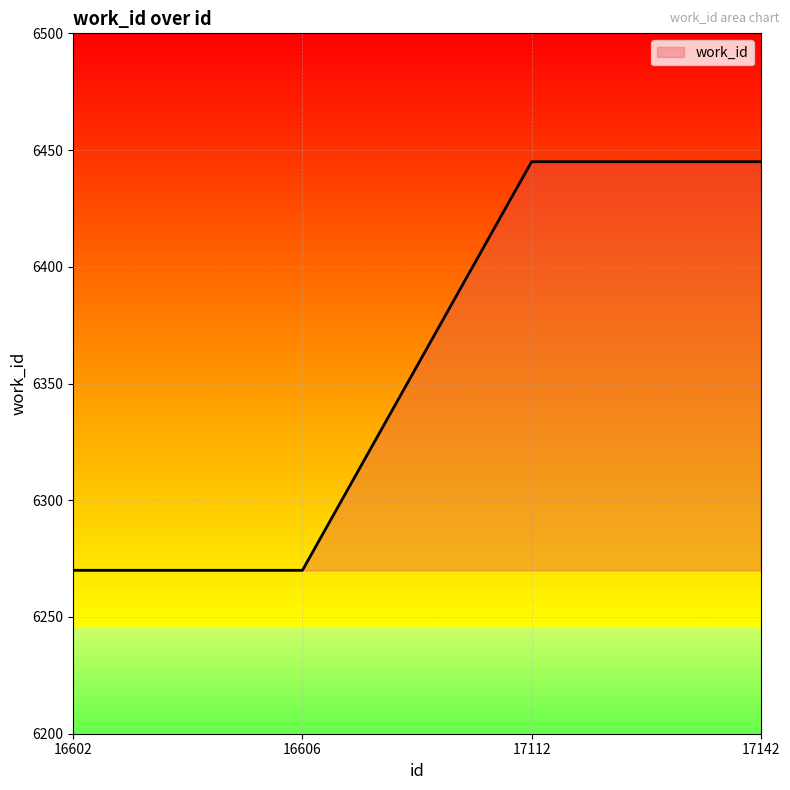

What is the difference between the maximum and minimum values?

175